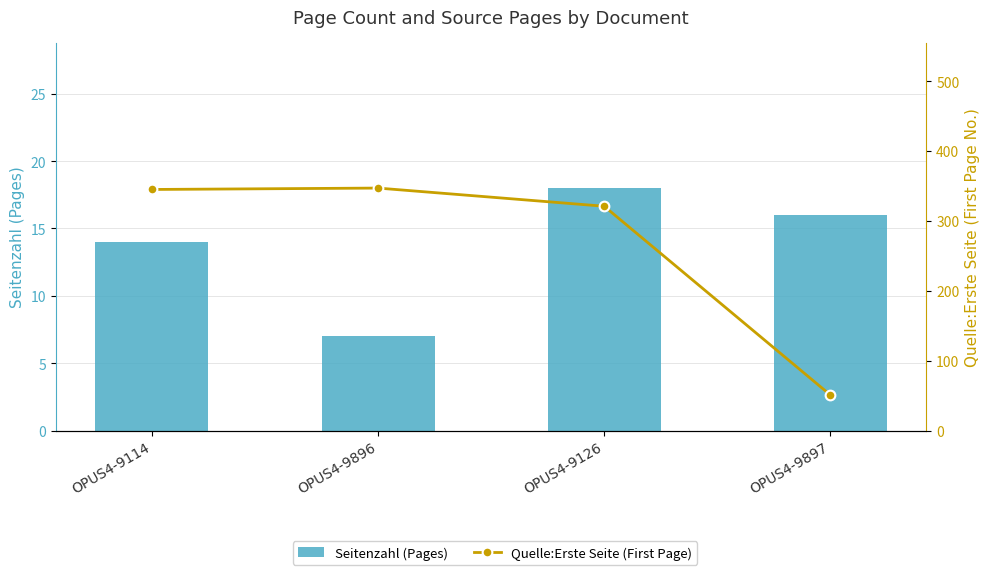

What is the difference between the second highest and minimum values in the Seitenzahl (Pages) series?

9